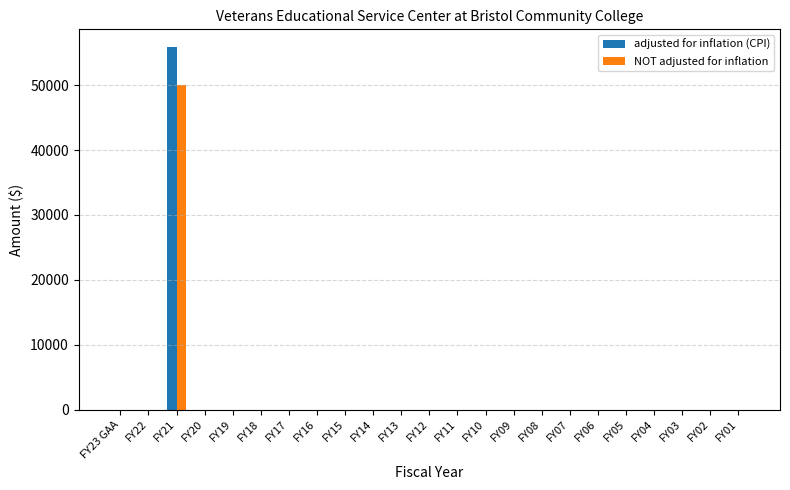

What is the highest value of the NOT adjusted for inflation series?

50000